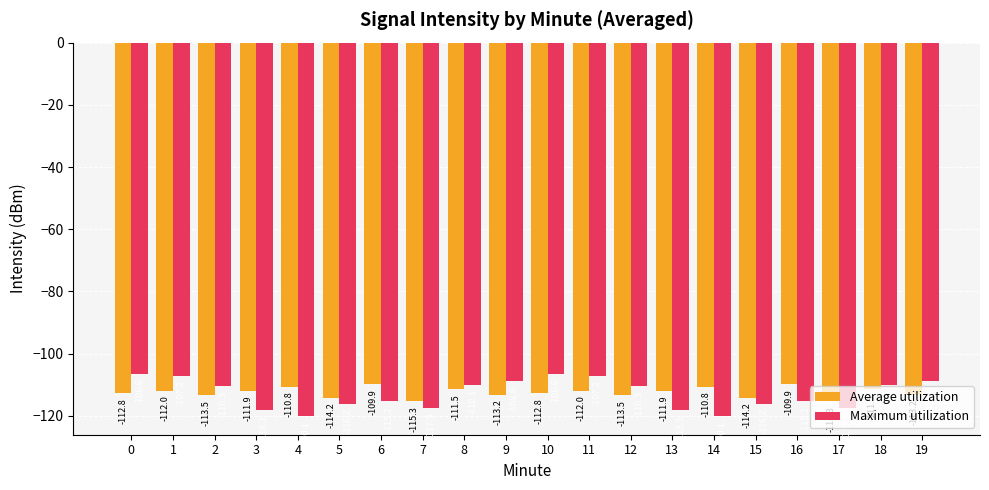

Which series has the largest total across all categories?

Average utilization